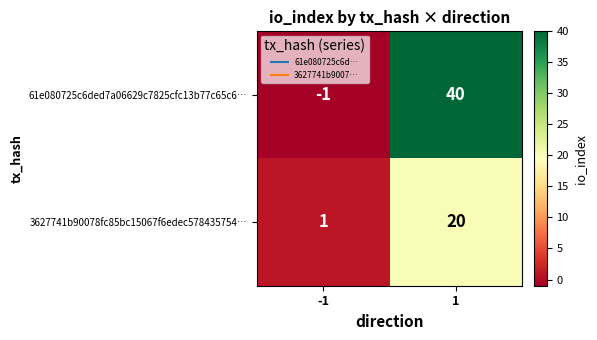

Reading left to right, list all the values displayed in this chart.

61e080725c6ded7a06629c7825cfc13b77c65c6…: -1=-1	1=40
3627741b90078fc85bc15067f6edec578435754…: -1=1	1=20